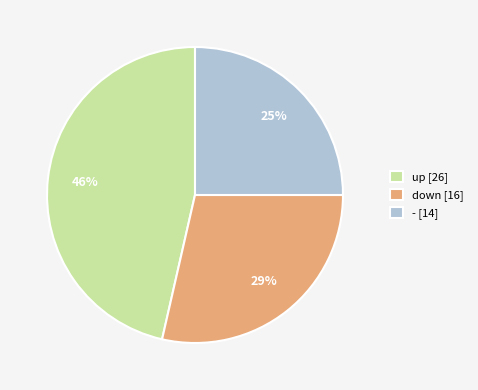

Combined, do up [26] and down [16] account for over 50%?

Yes